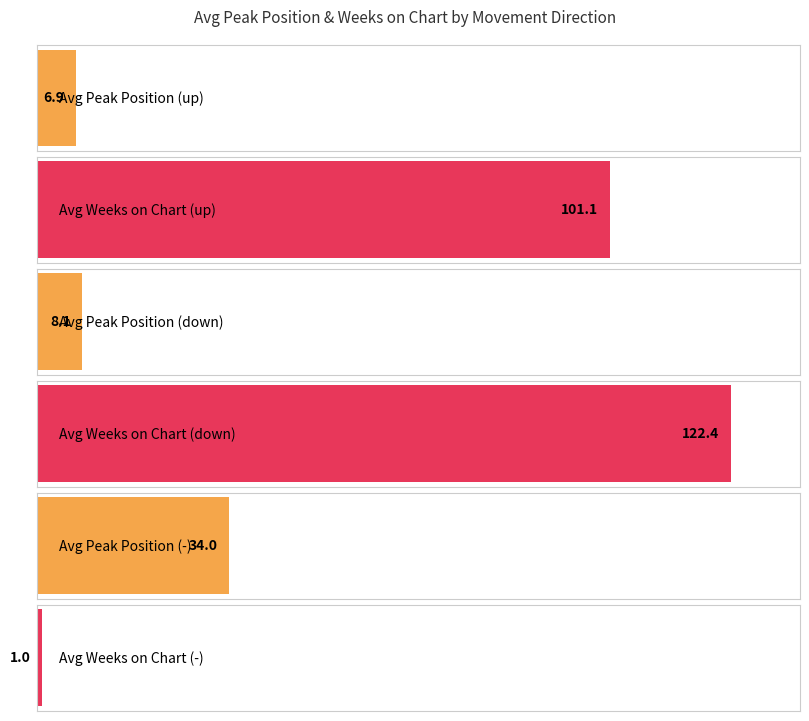

At Avg Peak Position, list the series in order from largest to smallest.

stable, down, up